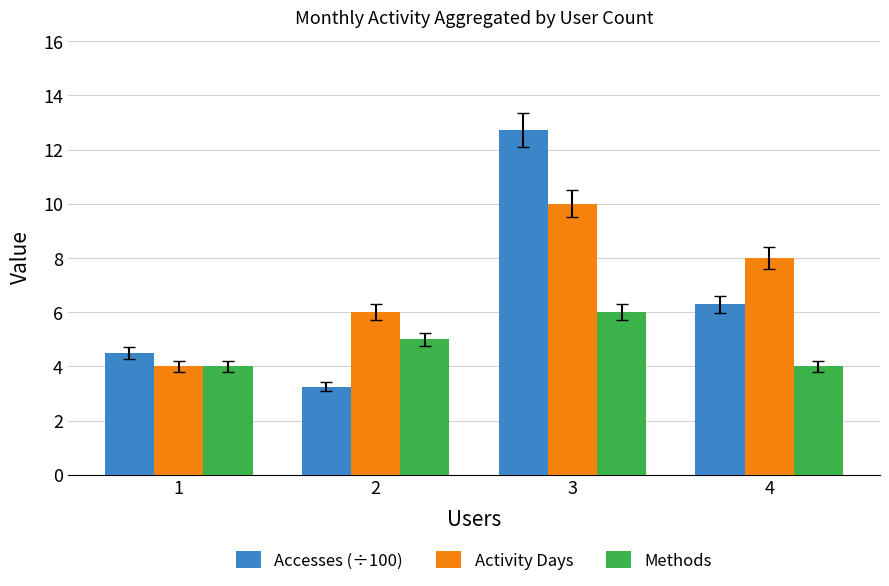

How many bars are there in total?

12